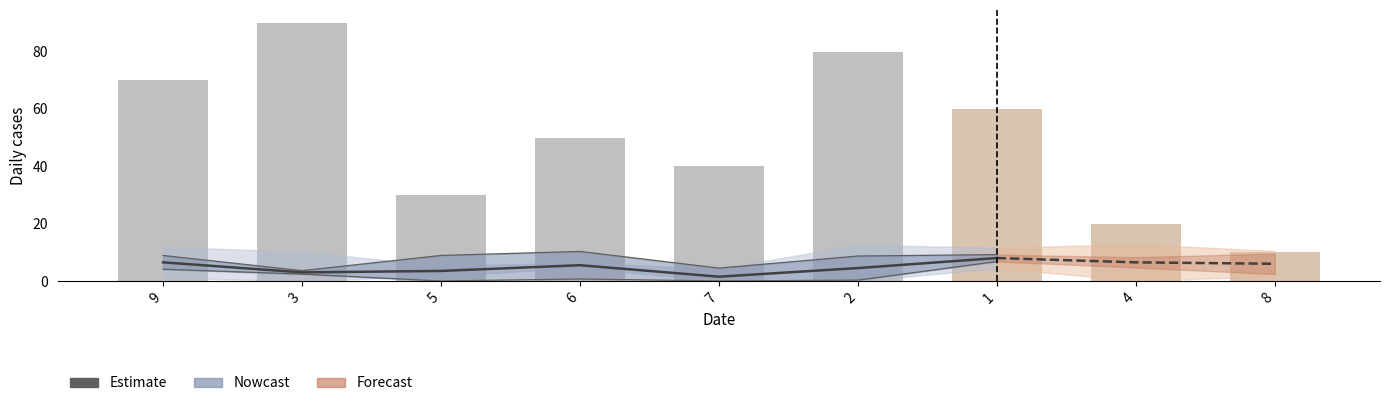

What position from the left is 6?

4